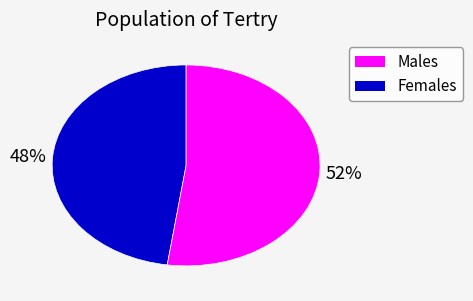

To the nearest percent, what is the average slice percentage?

50%